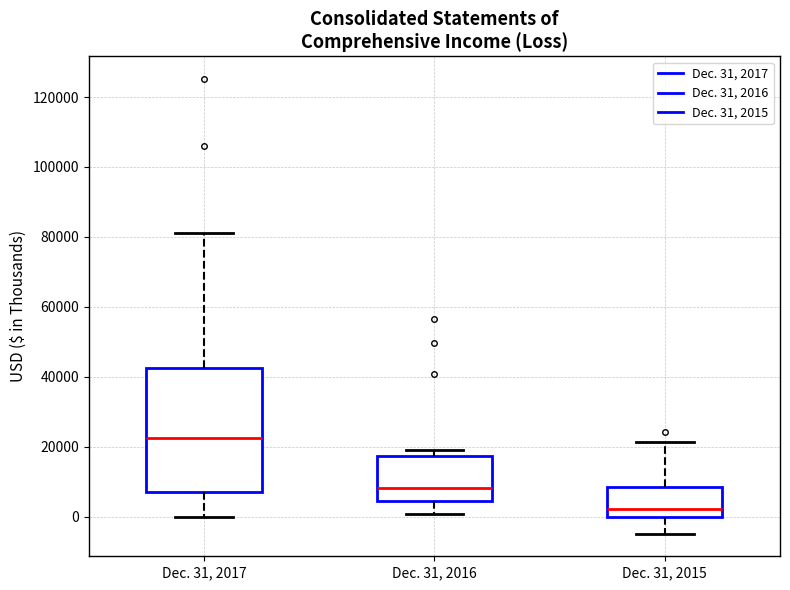

Which box is the tallest, from its lower edge to its upper edge?

Dec. 31, 2017